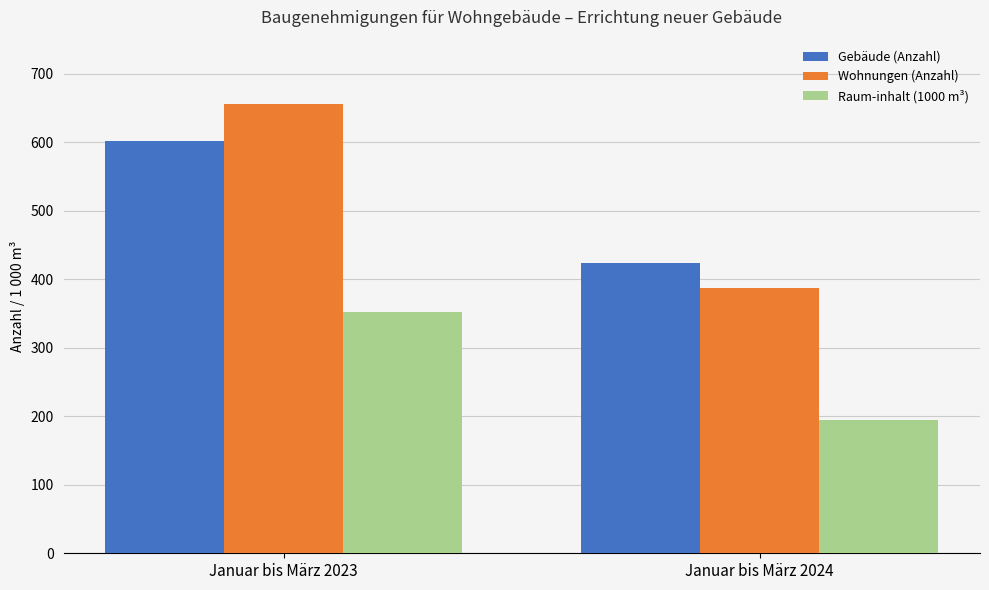

Reading left to right, extract all data points from this chart.

Gebäude (Anzahl): Januar bis März 2023=602	Januar bis März 2024=424
Wohnungen (Anzahl): Januar bis März 2023=656	Januar bis März 2024=388
Raum-inhalt (1000 m³): Januar bis März 2023=352	Januar bis März 2024=195